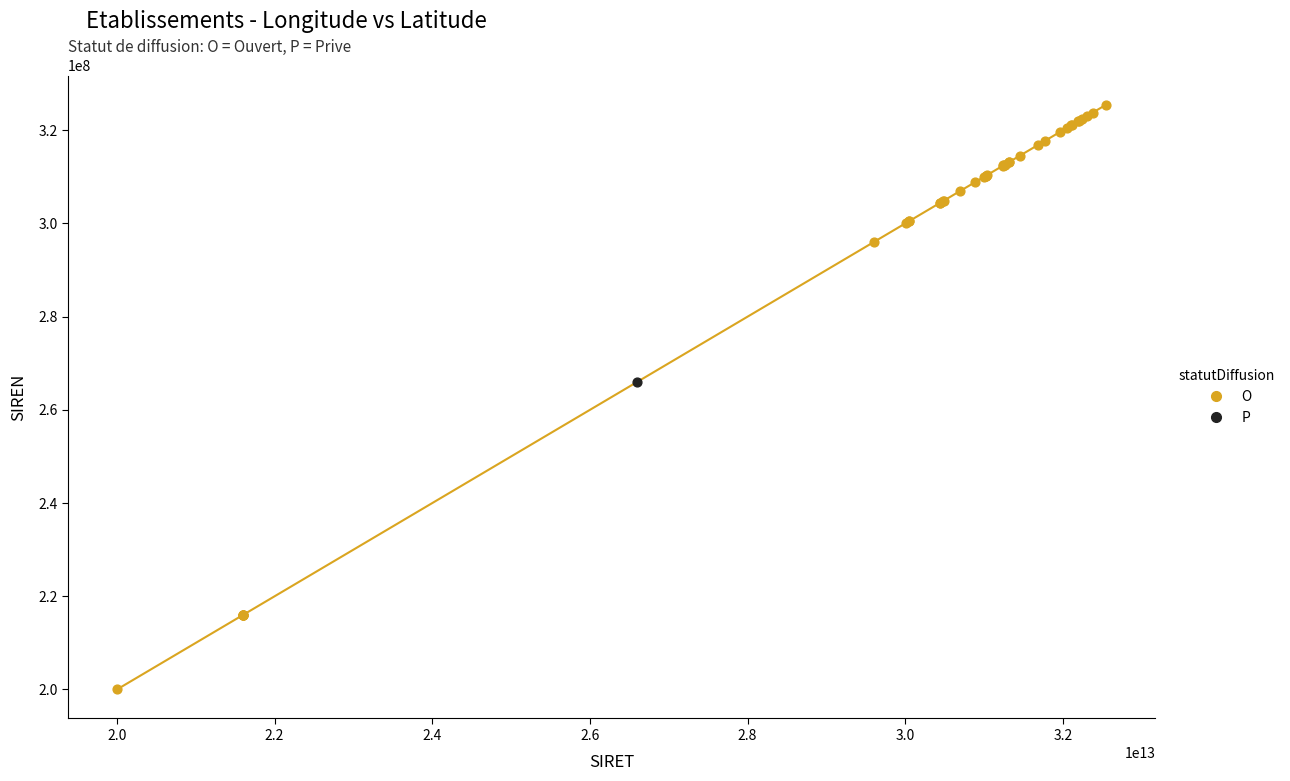

What are all the series names shown in the legend?

O, P